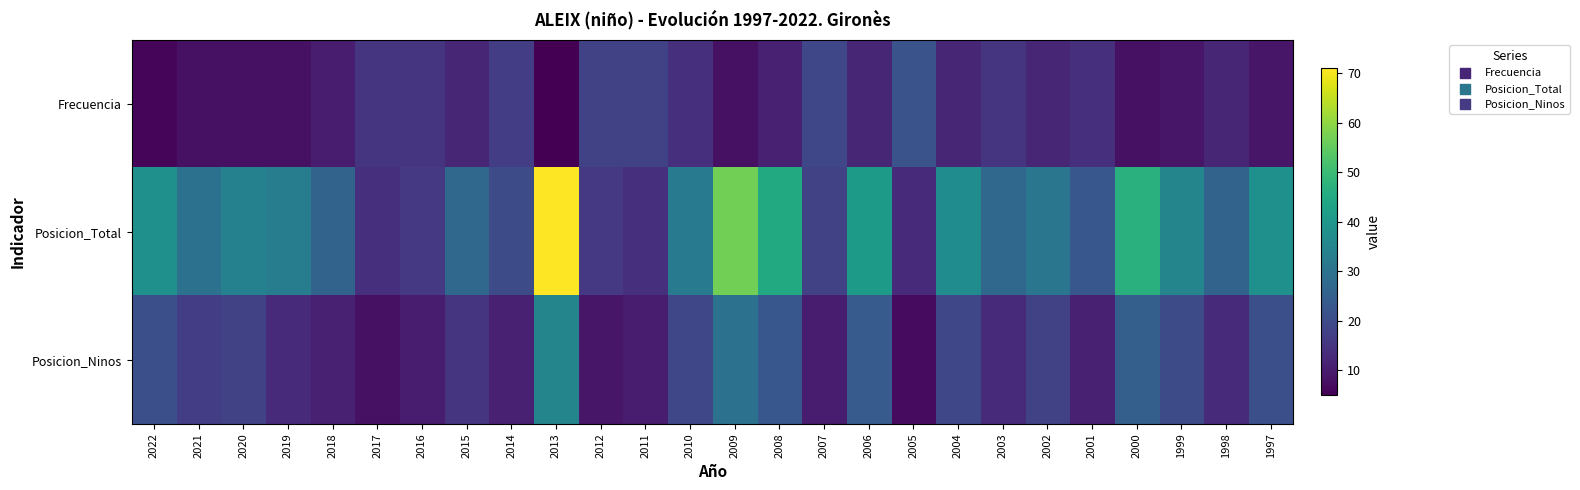

Reading left to right, what are all the values shown in this chart?

Frecuencia: 2022=6	2021=8	2020=8	2019=8	2018=10	2017=15	2016=15	2015=12	2014=17	2013=5	2012=18	2011=18	2010=14	2009=8	2008=11	2007=19	2006=12	2005=22	2004=12	2003=15	2002=12	2001=14	2000=8	1999=9	1998=12	1997=9
Posicion_Total: 2022=38	2021=30	2020=34	2019=33	2018=26	2017=14	2016=16	2015=27	2014=20	2013=71	2012=16	2011=14	2010=32	2009=57	2008=45	2007=18	2006=41	2005=13	2004=37	2003=27	2002=31	2001=23	2000=47	1999=35	1998=26	1997=38
Posicion_Ninos: 2022=21	2021=17	2020=18	2019=13	2018=11	2017=8	2016=10	2015=15	2014=11	2013=35	2012=9	2011=10	2010=19	2009=30	2008=23	2007=10	2006=24	2005=7	2004=19	2003=13	2002=18	2001=11	2000=25	1999=20	1998=13	1997=21